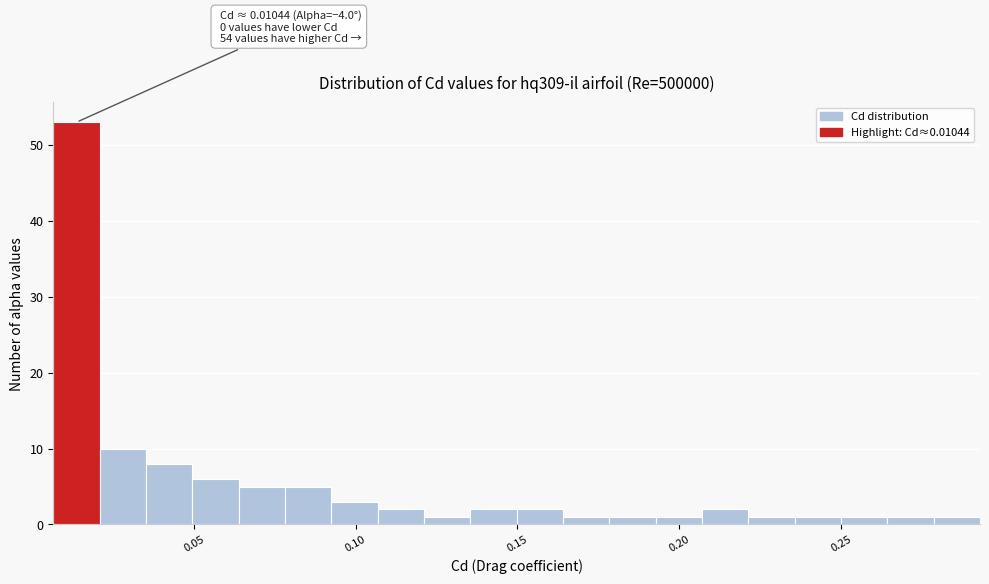

Around what value on the x-axis is the tallest bar? Give the approximate position of its centre, as read against the axis.

0.015